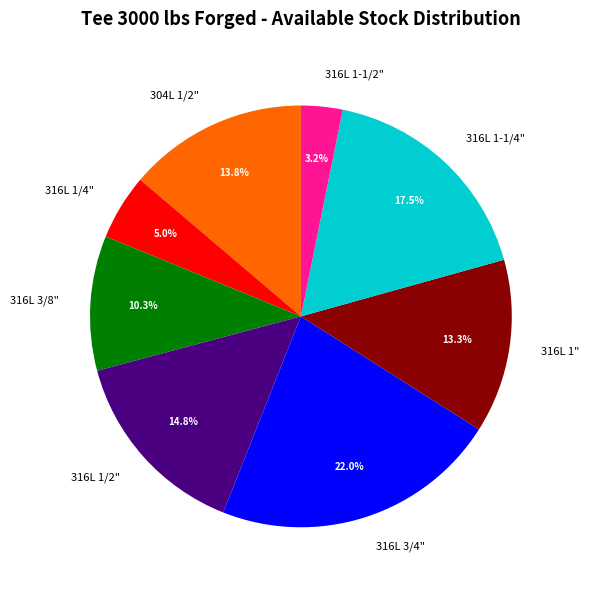

Count the number of slices in the pie.

8